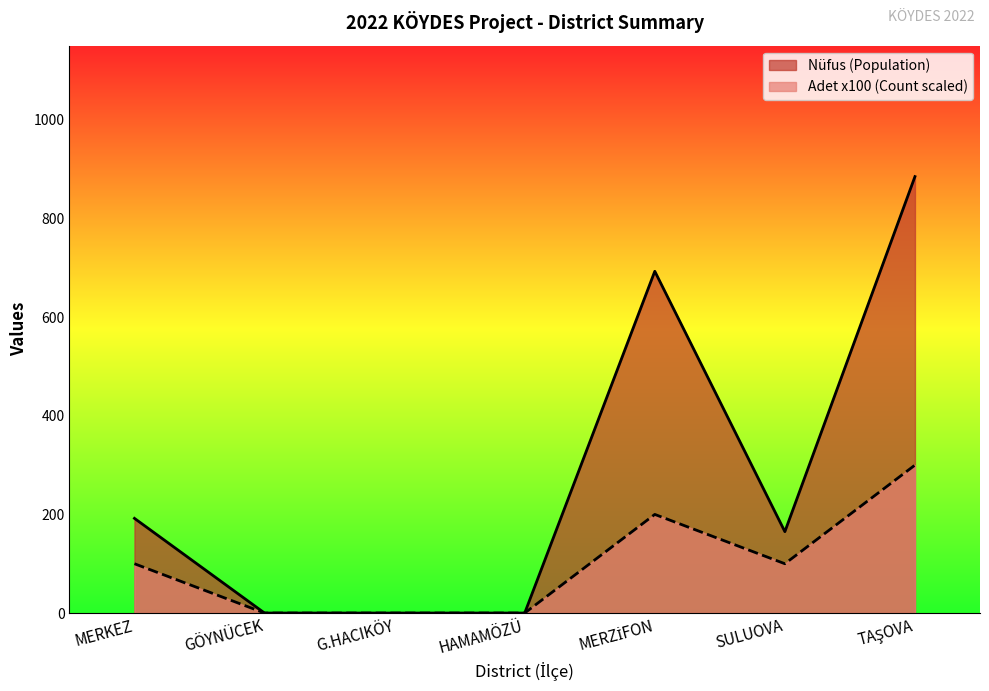

What are all the series names shown in the legend?

Nüfus (Population), Adet x100 (Count scaled)